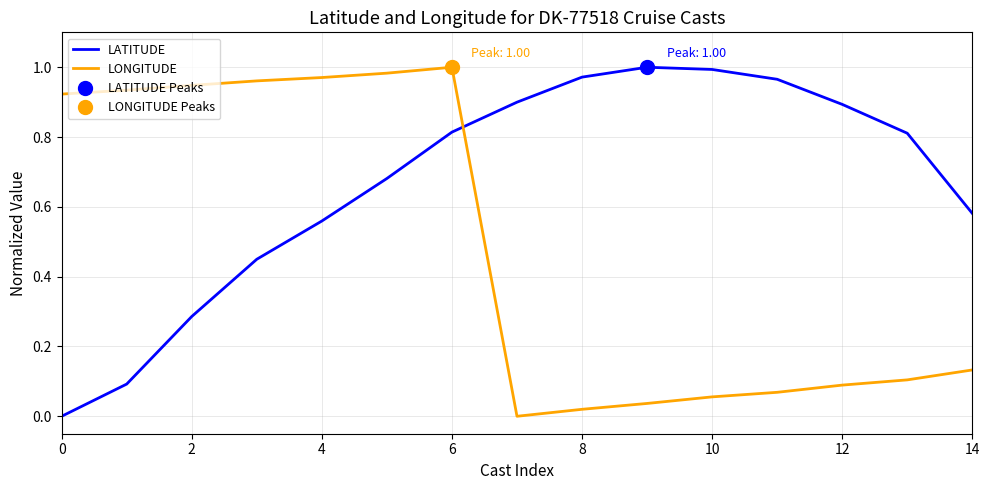

True or false: LATITUDE has a value of 0.4 at 14.

False